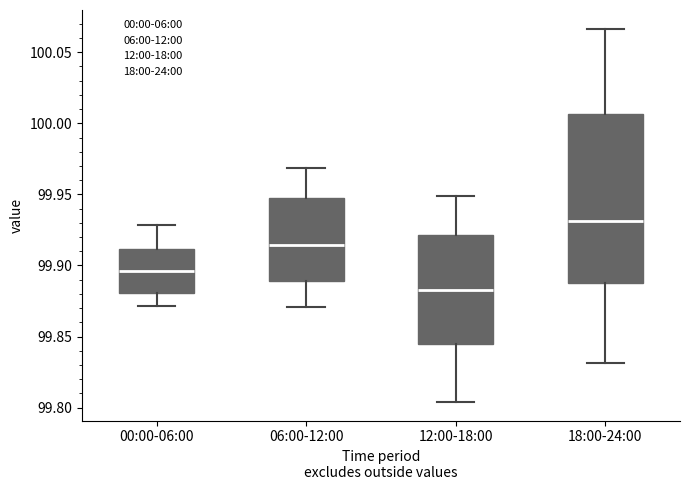

Where does the median line of the box for 00:00-06:00 sit on the y-axis? The values are not printed on the chart, so give them approximately, as read against the axis.

99.895